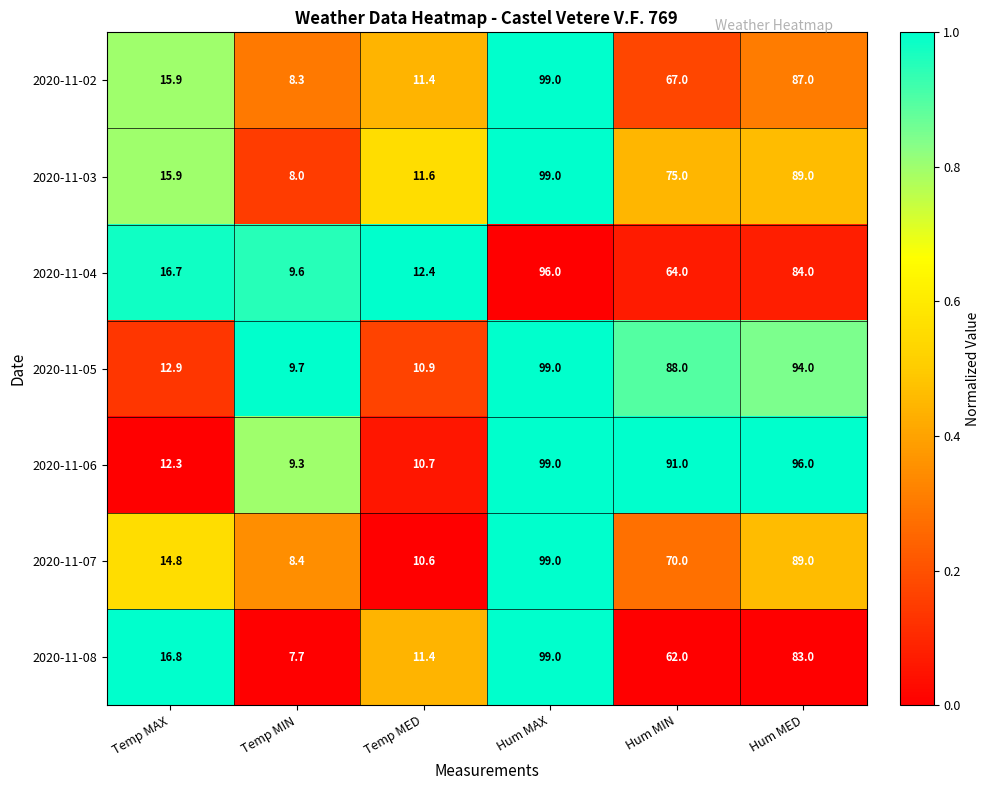

What is the total value across all series at Hum MED?

622.0